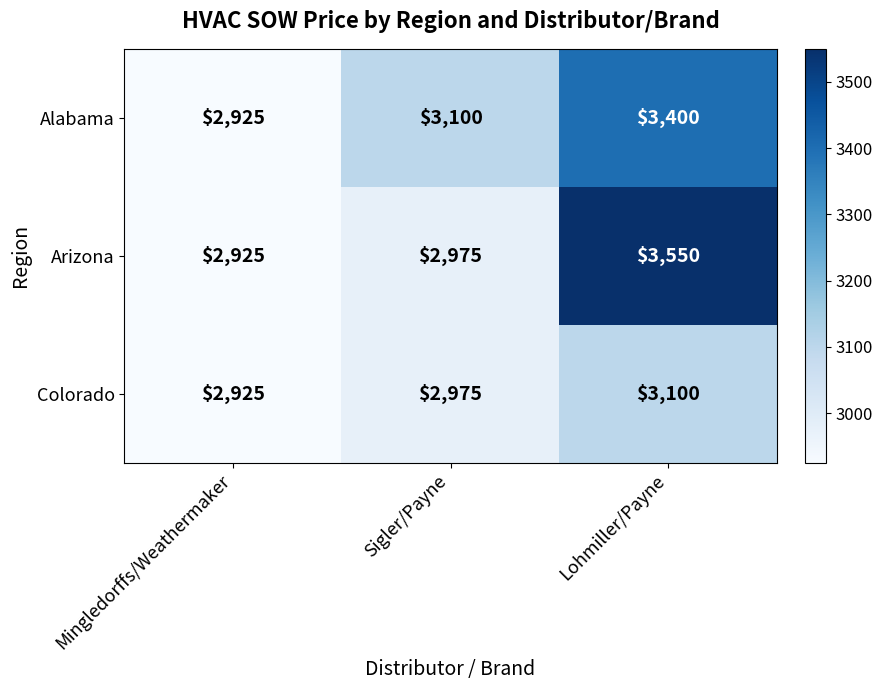

What is the sum of the Arizona values at Mingledorffs/Weathermaker and Lohmiller/Payne?

6475